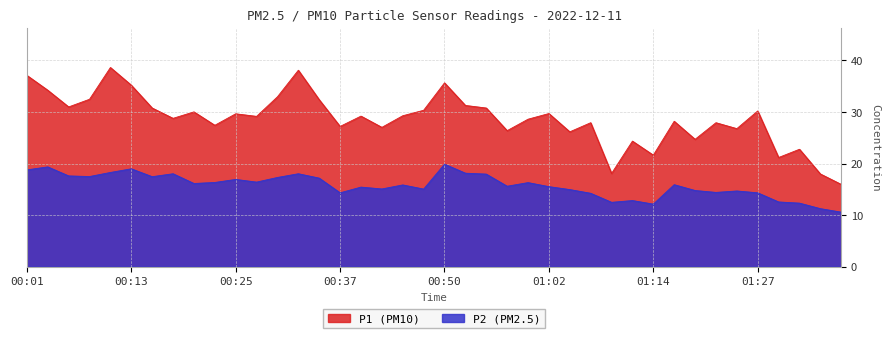

How many lines are shown in the chart?

2